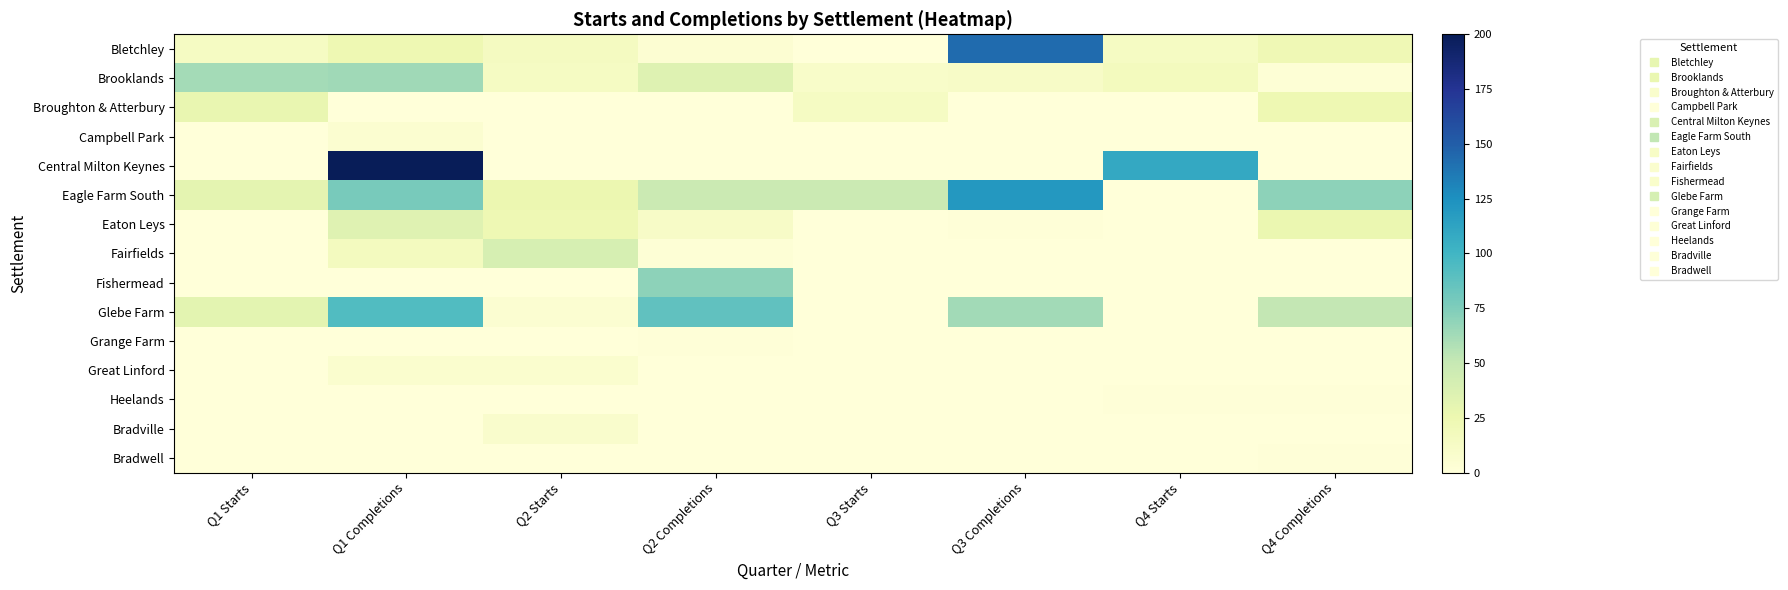

Which series has the largest total across all categories?

Eagle Farm South